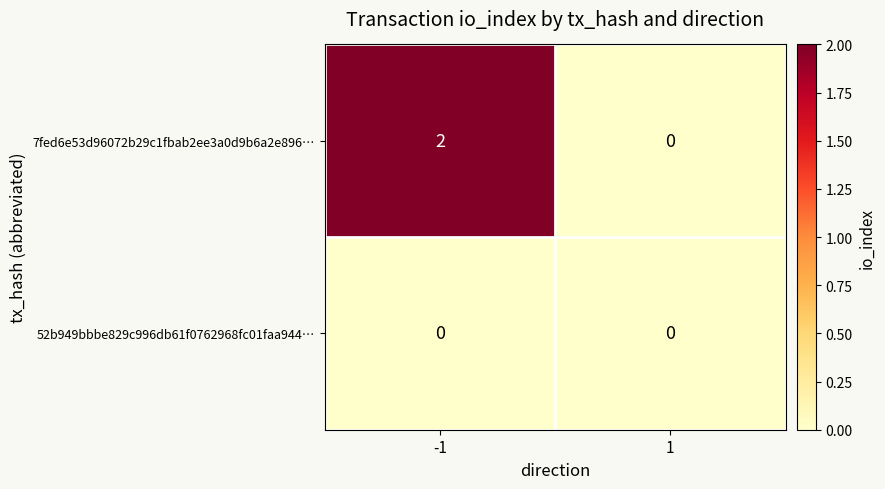

How many data points does each series have?

2